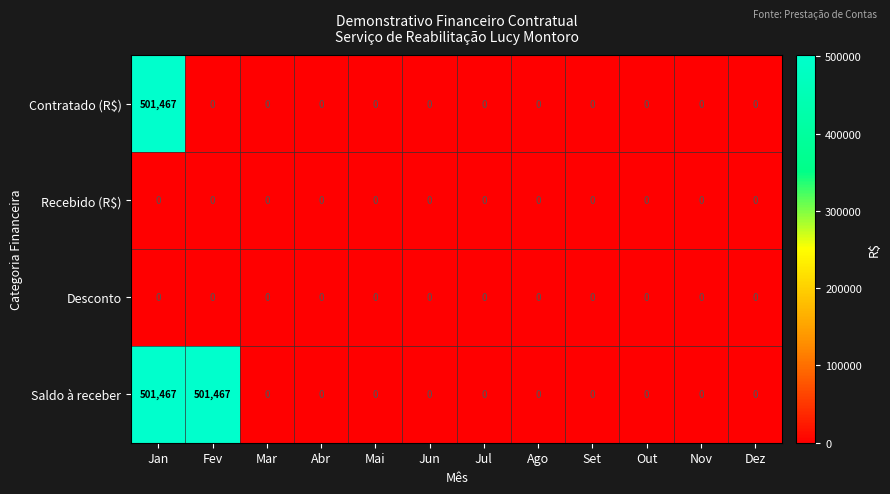

At how many categories does at least one series exceed 425245?

2